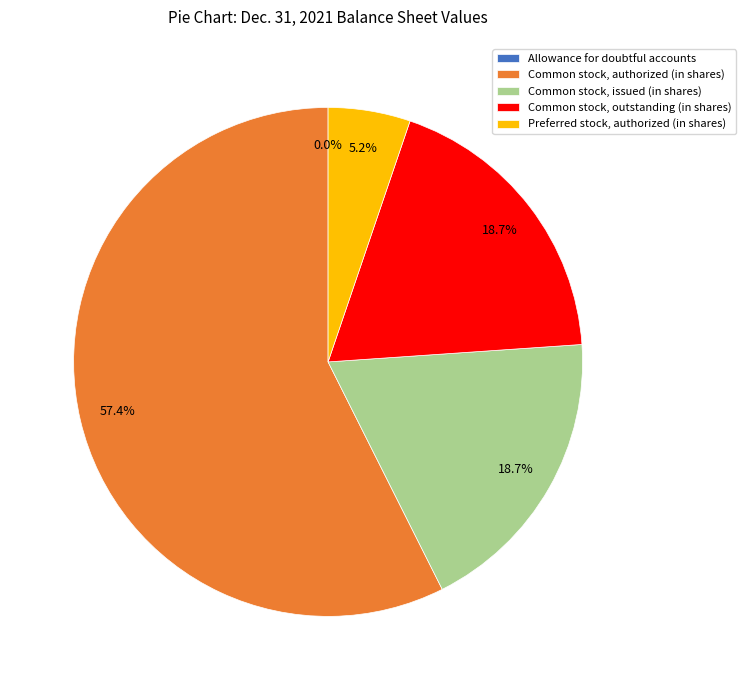

Which has a higher value, Common stock, issued (in shares) or Common stock, authorized (in shares)?

Common stock, authorized (in shares)